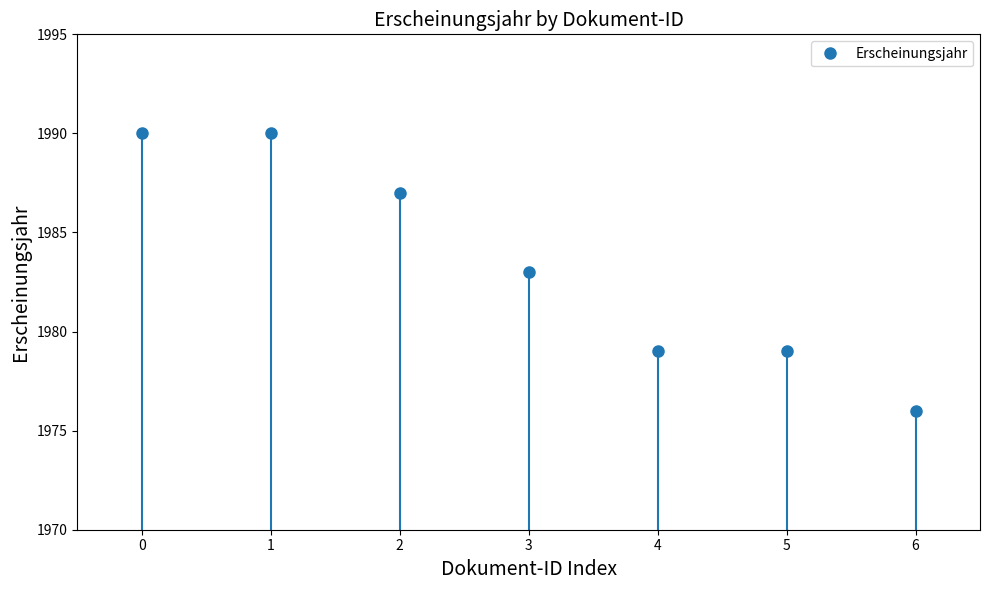

How many data points are less than 1983?

3